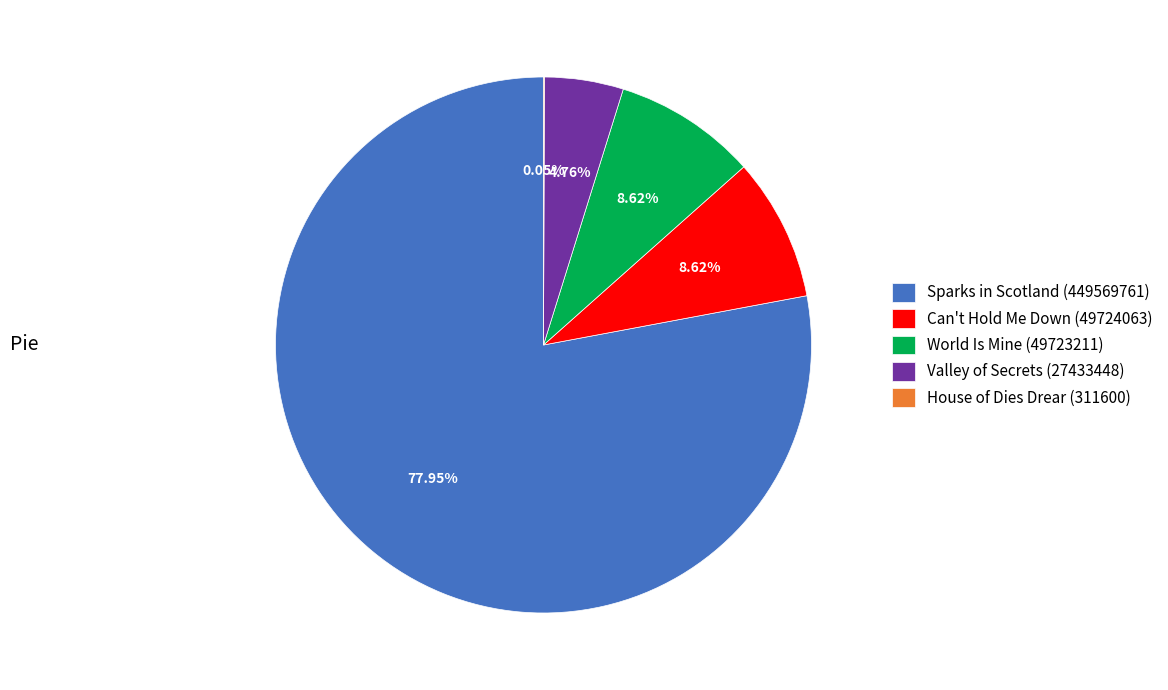

Is there any slice that represents more than half of the pie?

Yes